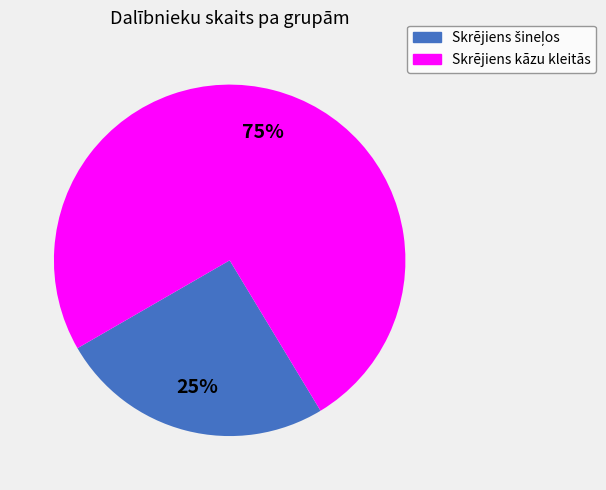

To the nearest percent, what percentage of the pie is Skrējiens kāzu kleitās?

75%